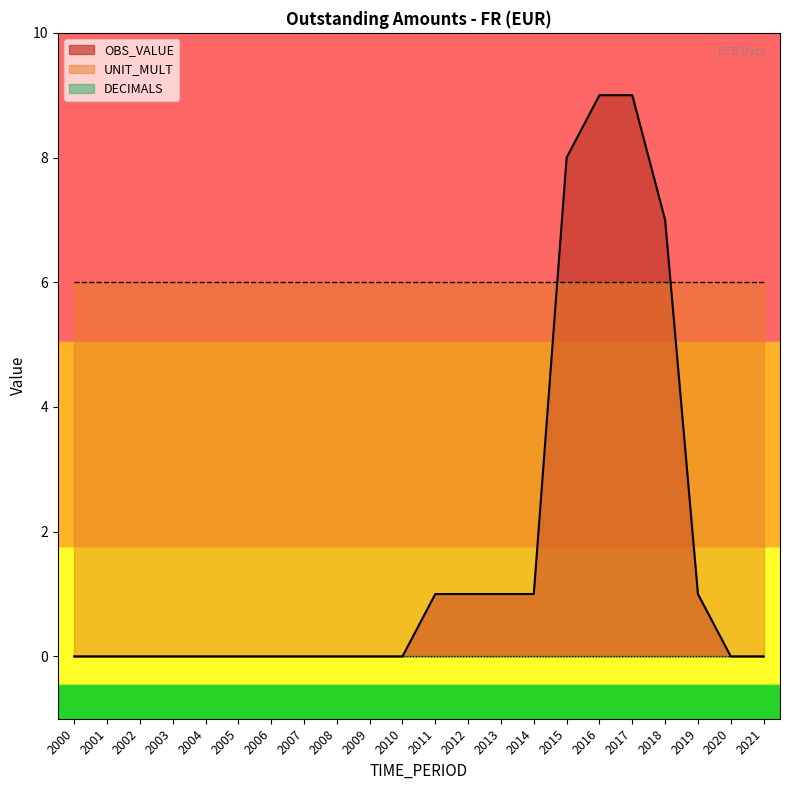

What is the value of the UNIT_MULT point at the 18th from the left?

6